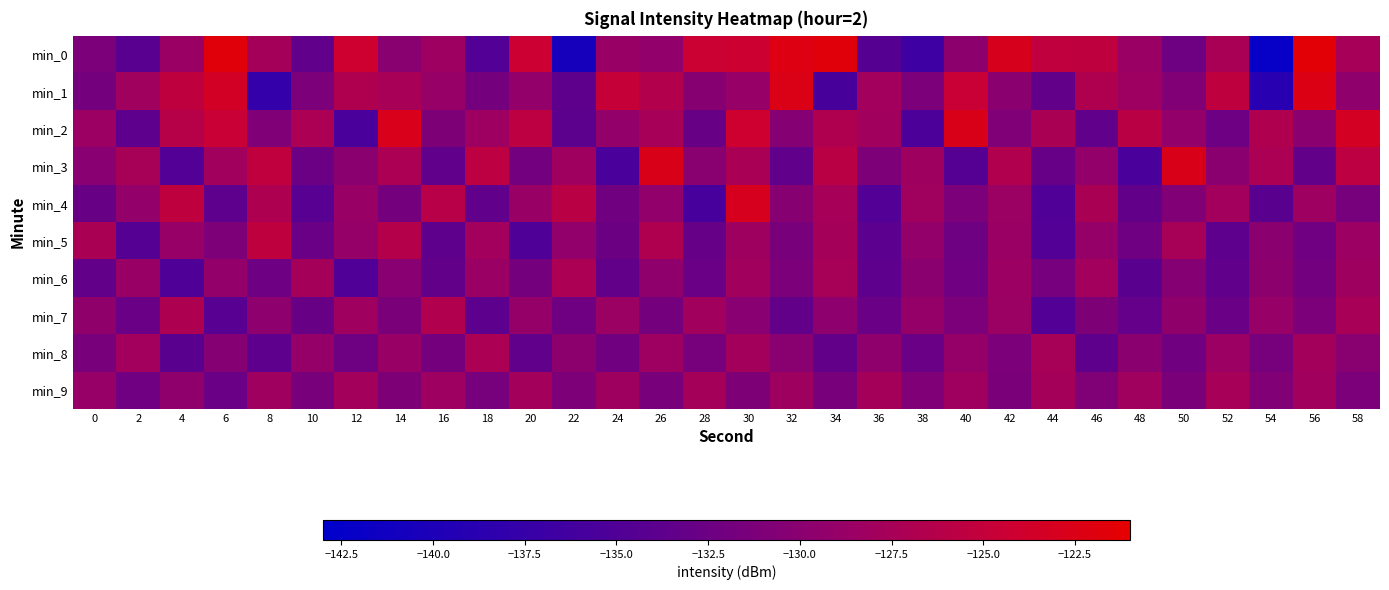

Reading left to right, extract all data points from this chart.

min_0: 0=-131.2	2=-134.2	4=-128.6	6=-121.7	8=-127.6	10=-133.5	12=-124.1	14=-130.1	16=-128.3	18=-134.8	20=-124.3	22=-140.6	24=-128.7	26=-129.4	28=-124.4	30=-124.2	32=-122.2	34=-121.6	36=-134.4	38=-136.7	40=-129.8	42=-123.0	44=-125.4	46=-125.4	48=-128.6	50=-132.4	52=-127.3	54=-142.2	56=-121.5	58=-127.5
min_1: 0=-131.9	2=-128.1	4=-125.4	6=-123.4	8=-137.7	10=-131.3	12=-126.8	14=-127.4	16=-129.0	18=-131.8	20=-129.1	22=-133.7	24=-124.9	26=-126.5	28=-130.2	30=-128.9	32=-122.5	34=-135.7	36=-127.9	38=-131.2	40=-124.6	42=-129.9	44=-133.5	46=-126.8	48=-128.3	50=-130.7	52=-125.4	54=-138.9	56=-122.3	58=-129.6
min_2: 0=-128.5	2=-133.8	4=-126.2	6=-124.6	8=-130.9	10=-127.1	12=-135.5	14=-122.8	16=-131.0	18=-128.3	20=-125.7	22=-133.9	24=-129.2	26=-127.6	28=-132.9	30=-124.1	32=-130.5	34=-126.8	36=-128.0	38=-135.3	40=-122.7	42=-130.9	44=-127.2	46=-133.6	48=-125.9	50=-129.1	52=-132.5	54=-126.8	56=-130.0	58=-123.3
min_3: 0=-130.1	2=-127.5	4=-134.8	6=-128.0	8=-125.3	10=-132.7	12=-129.9	14=-127.1	16=-133.5	18=-125.7	20=-131.9	22=-128.2	24=-135.5	26=-122.7	28=-130.0	30=-127.3	32=-133.6	34=-125.8	36=-131.1	38=-128.3	40=-134.5	42=-126.8	44=-133.0	46=-129.1	48=-135.5	50=-122.7	52=-129.9	54=-127.2	56=-133.4	58=-125.6
min_4: 0=-132.9	2=-129.1	4=-125.5	6=-133.8	8=-127.0	10=-134.3	12=-128.7	14=-131.9	16=-126.1	18=-133.5	20=-128.7	22=-125.9	24=-132.2	26=-129.4	28=-135.7	30=-123.0	32=-130.3	34=-127.6	36=-134.8	38=-128.1	40=-131.3	42=-128.5	44=-135.0	46=-127.2	48=-133.4	50=-130.7	52=-127.9	54=-134.1	56=-128.4	58=-131.6
min_5: 0=-127.2	2=-134.6	4=-128.9	6=-131.1	8=-125.5	10=-132.8	12=-129.0	14=-126.3	16=-133.7	18=-127.9	20=-135.1	22=-129.4	24=-132.6	26=-126.8	28=-133.1	30=-128.3	32=-131.5	34=-127.8	36=-134.0	38=-129.1	40=-132.4	42=-128.6	44=-134.8	46=-129.1	48=-132.3	50=-127.5	52=-133.8	54=-130.0	56=-132.2	58=-128.5
min_6: 0=-133.5	2=-128.8	4=-135.0	6=-129.2	8=-132.5	10=-127.7	12=-134.9	14=-130.2	16=-133.4	18=-128.6	20=-131.9	22=-127.1	24=-133.3	26=-129.6	28=-132.8	30=-128.0	32=-131.3	34=-127.5	36=-133.7	38=-130.0	40=-132.2	42=-128.4	44=-131.7	46=-127.9	48=-134.1	50=-130.4	52=-133.6	54=-129.8	56=-132.1	58=-128.3
min_7: 0=-129.5	2=-132.8	4=-127.0	6=-134.3	8=-129.7	10=-132.9	12=-128.1	14=-131.4	16=-126.6	18=-133.8	20=-129.1	22=-132.3	24=-128.5	26=-131.8	28=-128.0	30=-130.1	32=-133.4	34=-129.6	36=-132.8	38=-129.1	40=-131.3	42=-128.5	44=-134.8	46=-131.0	48=-133.2	50=-129.5	52=-132.7	54=-128.9	56=-131.2	58=-127.4
min_8: 0=-131.6	2=-127.9	4=-134.1	6=-130.5	8=-133.8	10=-129.0	12=-132.3	14=-128.7	16=-131.9	18=-127.1	20=-133.5	22=-129.8	24=-132.1	26=-128.4	28=-131.6	30=-127.8	32=-130.1	34=-133.3	36=-129.5	38=-132.8	40=-129.0	42=-131.2	44=-127.5	46=-133.7	48=-129.9	50=-132.2	52=-128.4	54=-131.6	56=-127.9	58=-130.1
min_9: 0=-128.9	2=-132.2	4=-129.6	6=-132.8	8=-128.1	10=-131.5	12=-127.8	14=-131.0	16=-128.4	18=-131.6	20=-127.8	22=-131.1	24=-128.3	26=-131.5	28=-127.8	30=-131.0	32=-128.2	34=-131.5	36=-127.7	38=-130.9	40=-128.2	42=-131.4	44=-127.6	46=-130.9	48=-128.1	50=-131.3	52=-127.6	54=-130.8	56=-128.0	58=-131.3